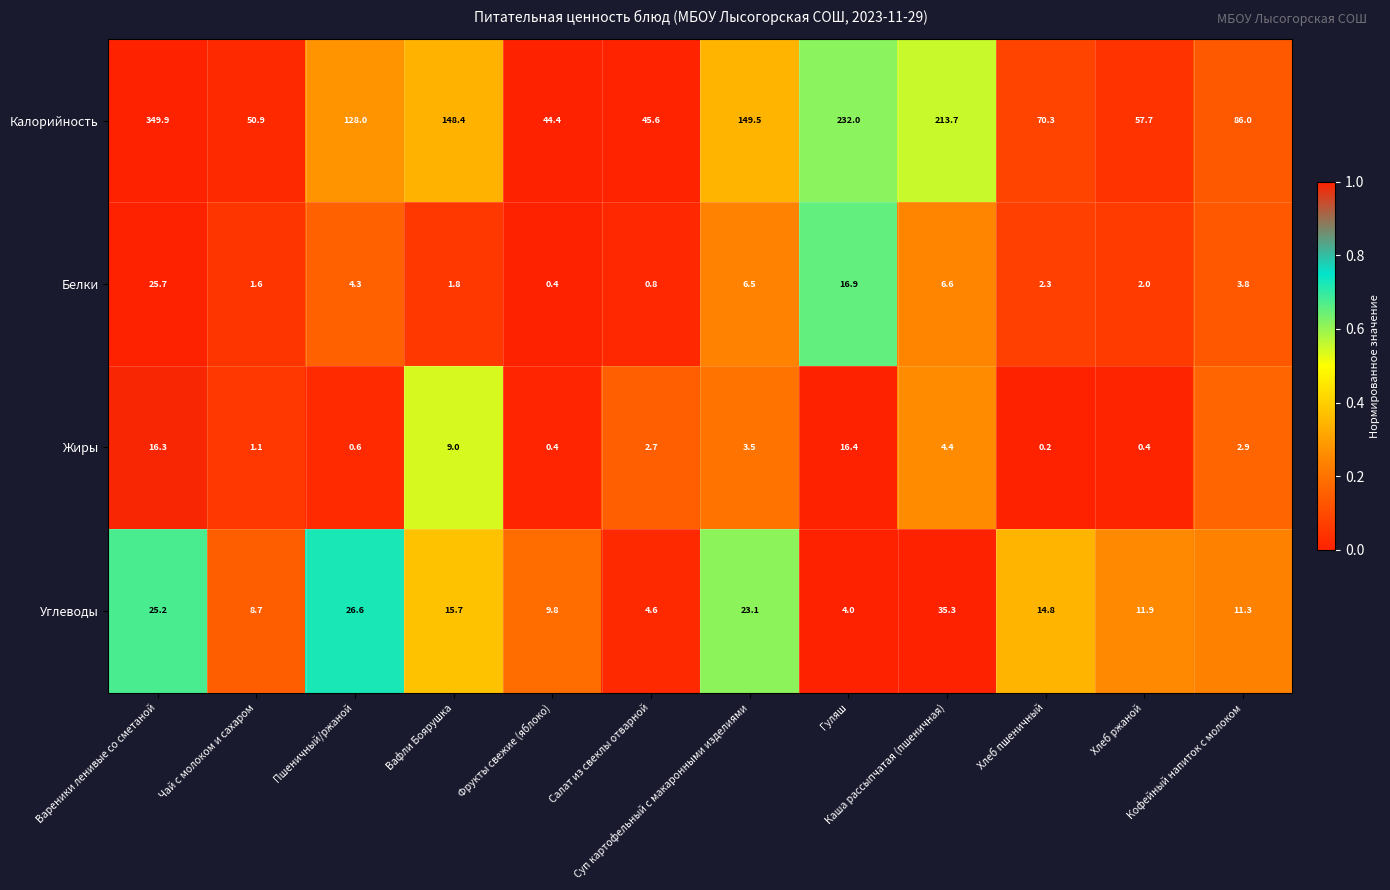

List the series in order of their peak value, lowest first.

Жиры, Белки, Углеводы, Калорийность